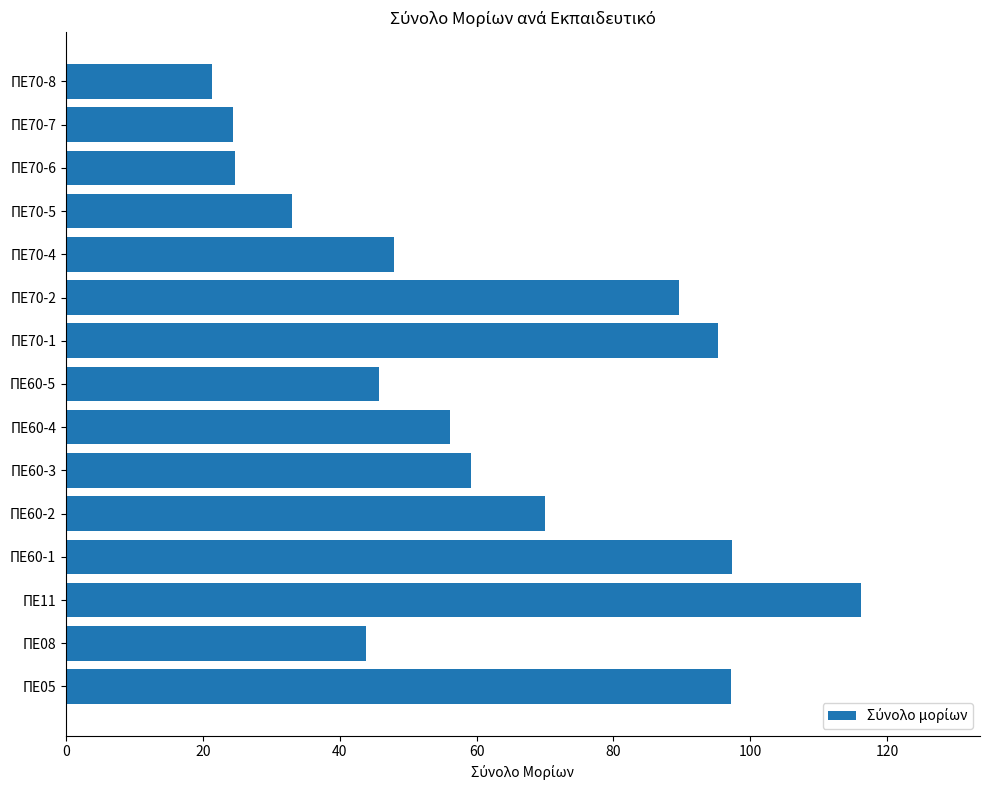

Where is the data nearest to the value 68?

ΠΕ60-2